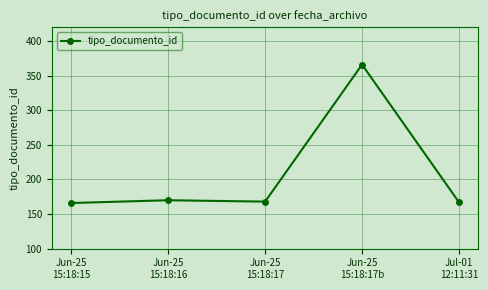

True or false: there are more than 0 points higher than both neighbors.

True